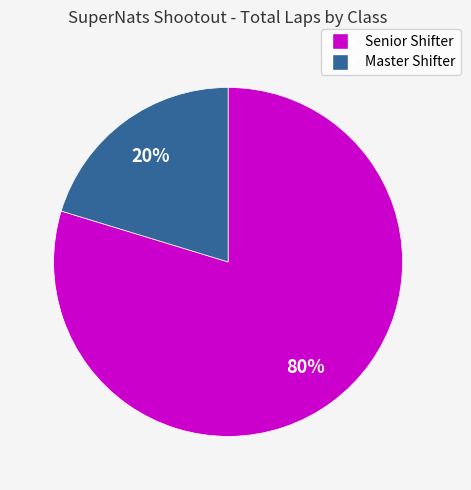

Is there any slice that represents more than half of the pie?

Yes